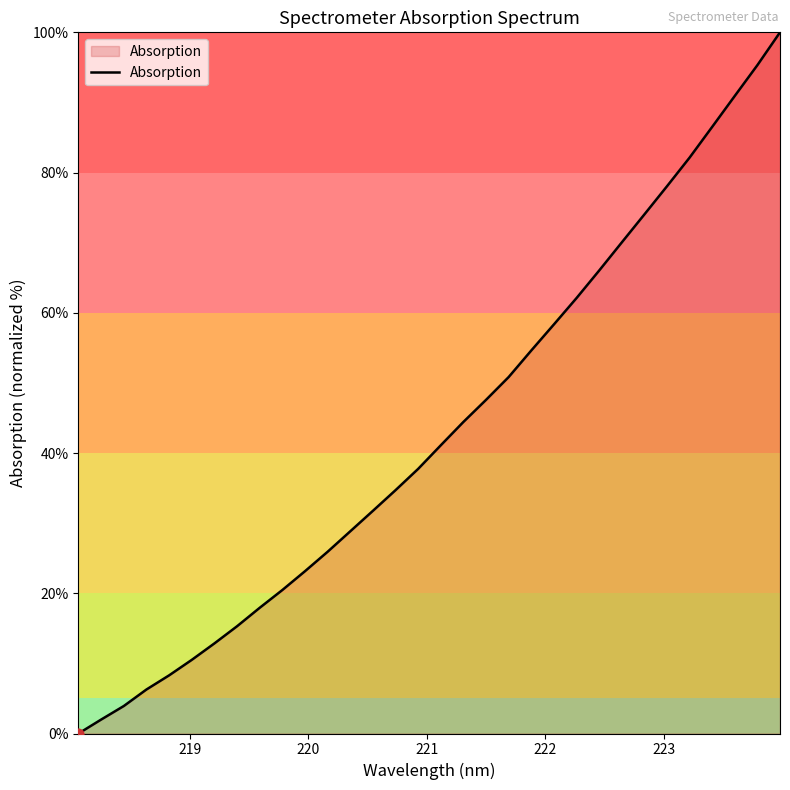

What is the greatest value displayed?

100.0